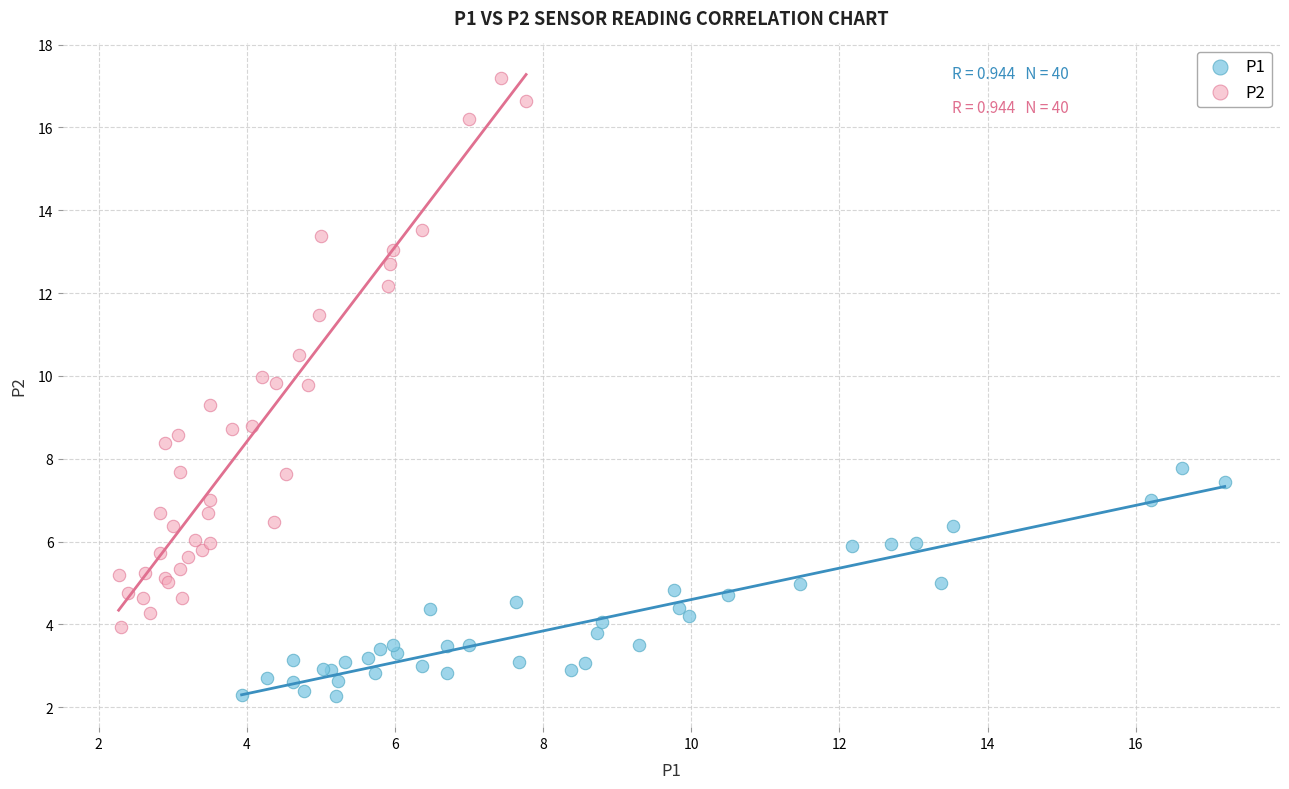

Which series contains the lowest Y value?

P1